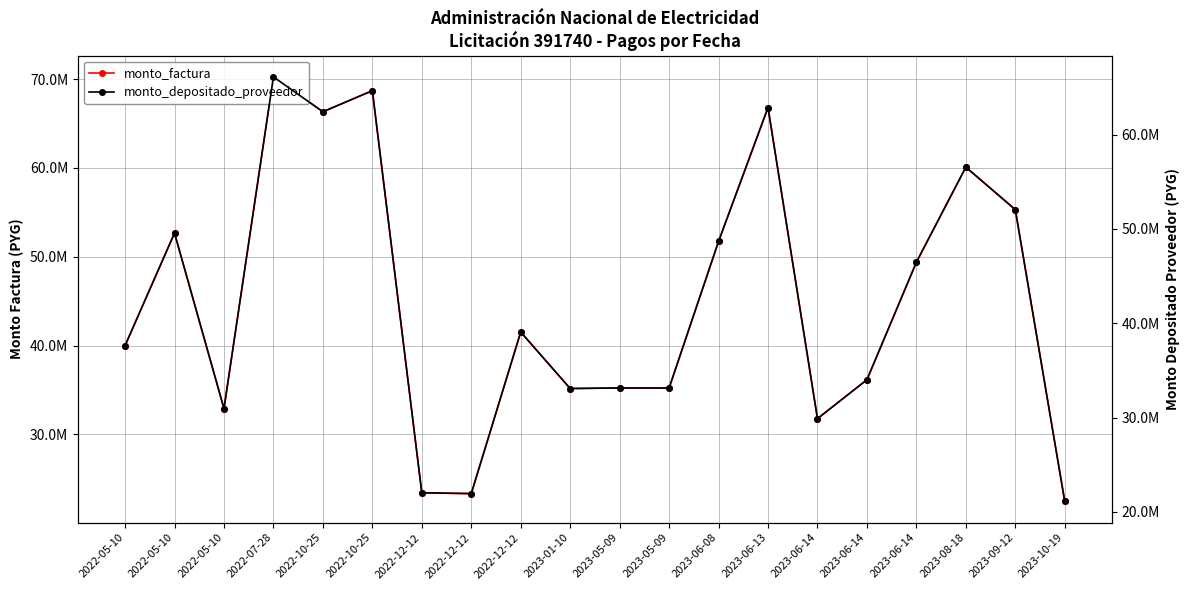

True or false: monto_depositado_proveedor and monto_factura intersect in this chart.

False